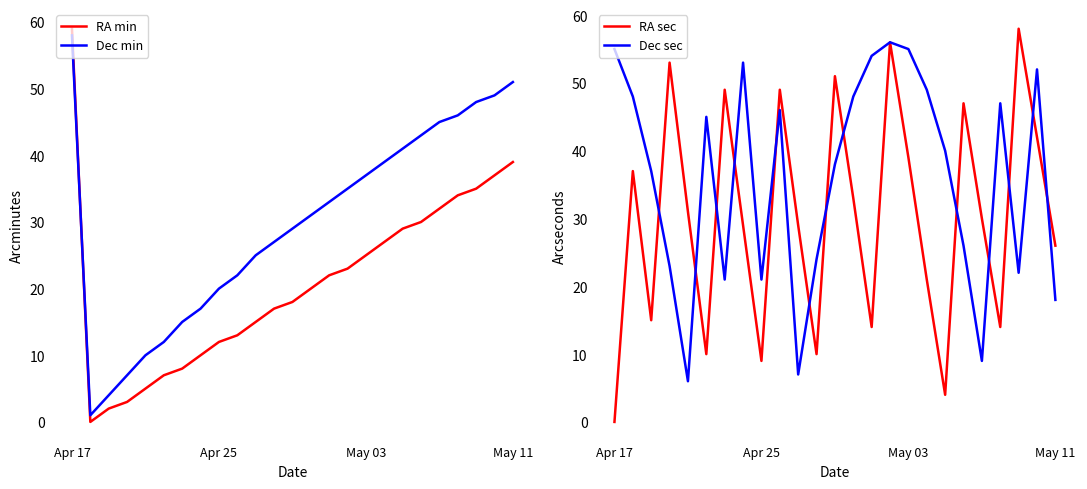

After their last crossing, which series has the higher values: RA min or Dec min?

Dec min